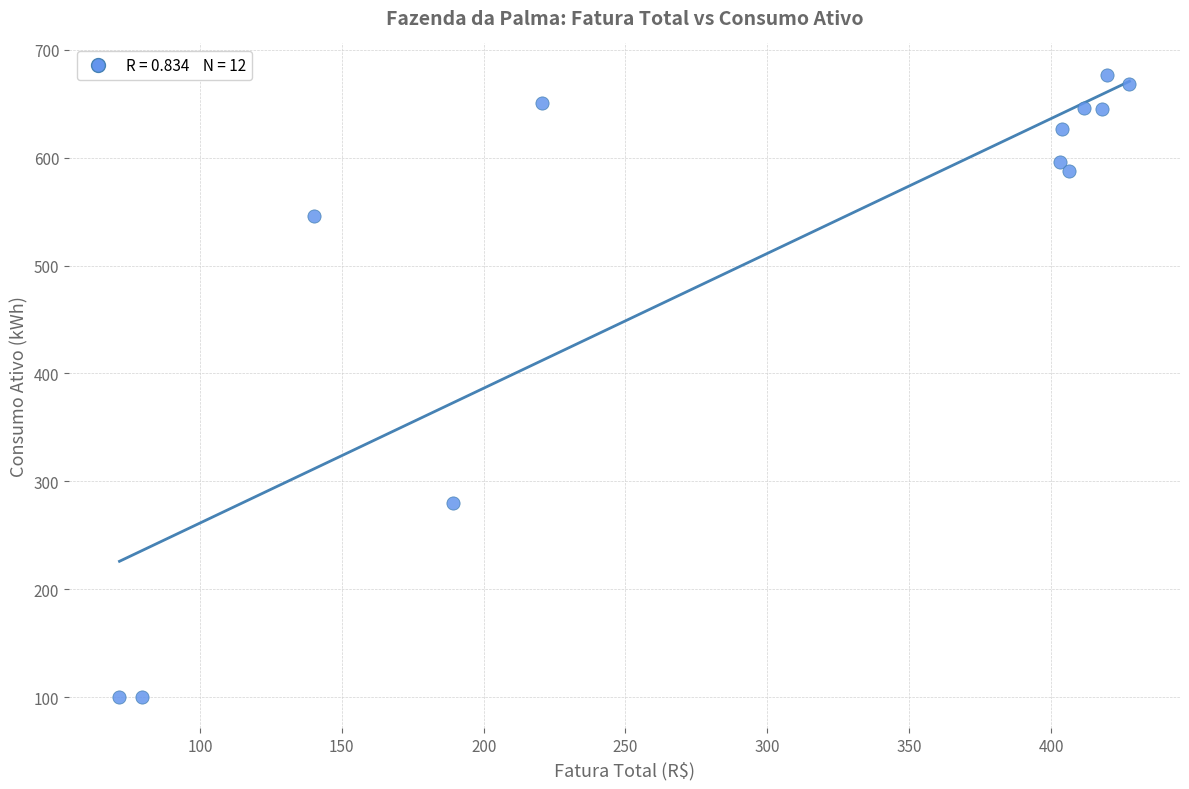

What is the range of Y values (max minus min)?

577